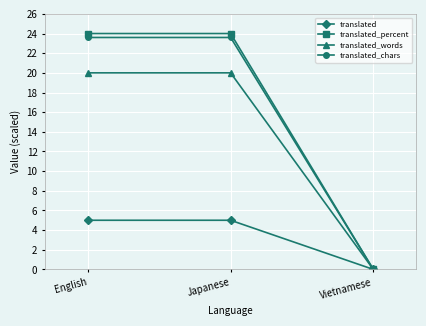

Is it true that translated equals 0.0 at Vietnamese?

True